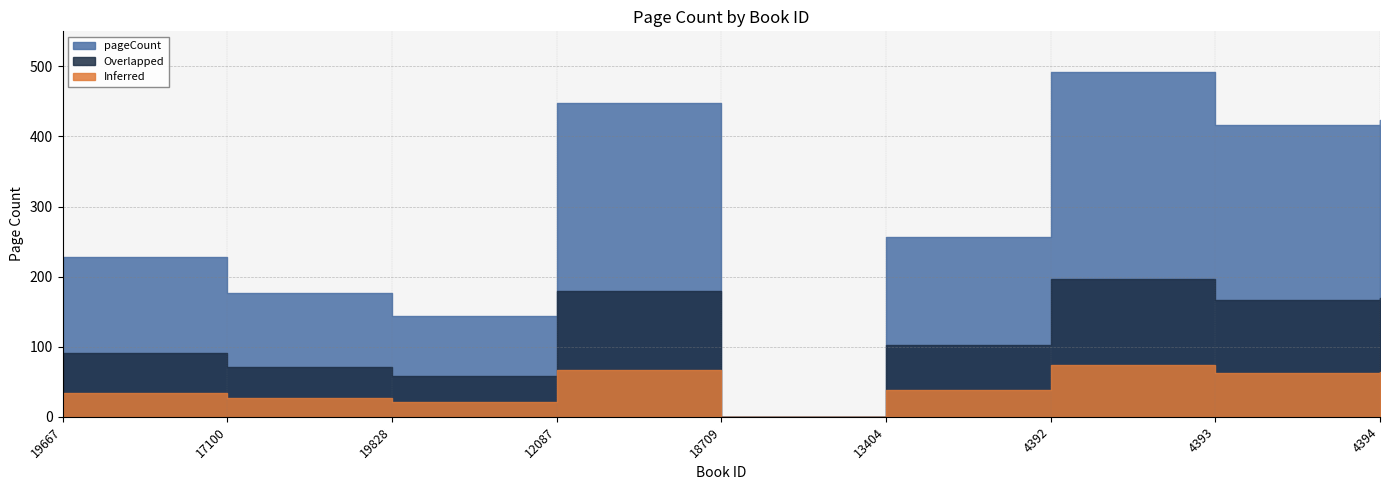

True or false: there are more than 0 points higher than both neighbors.

True